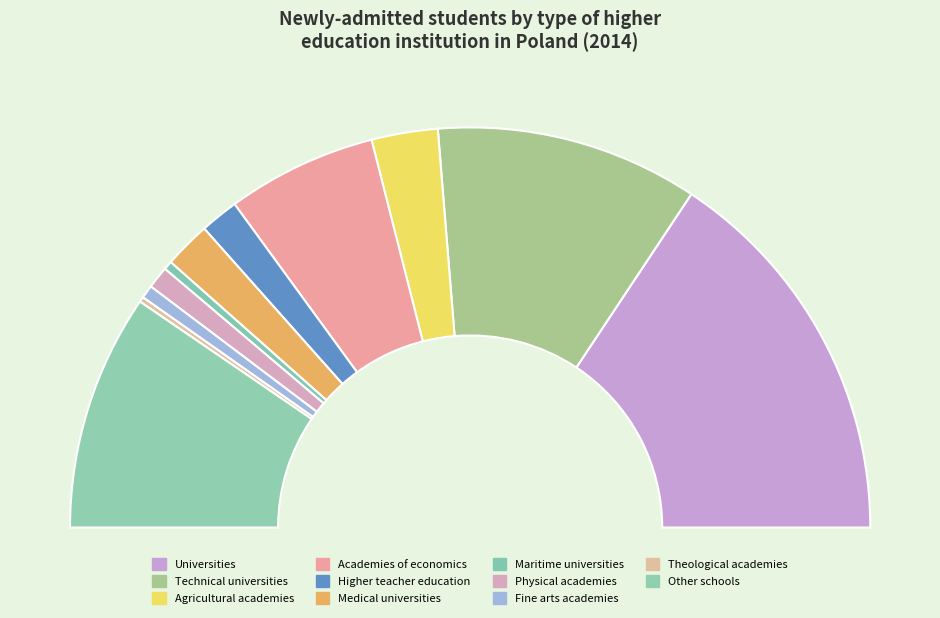

What is the largest slice in the pie chart?

Universities